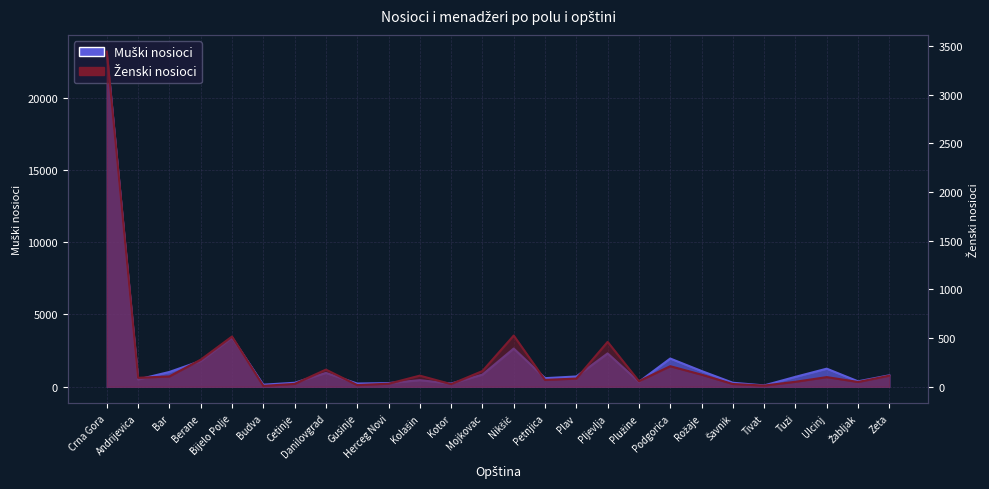

Is it true that Muški nosioci equals 378 at Tuzi?

False